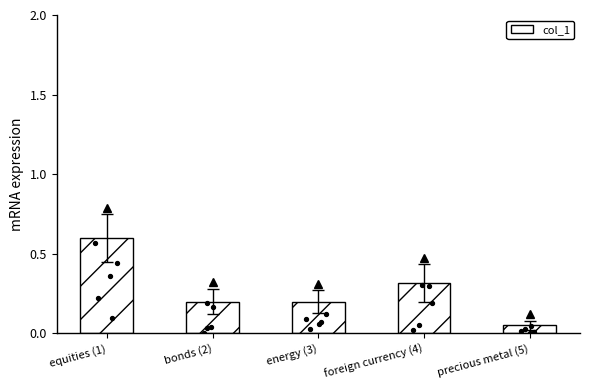

What is the change in value from energy (3) to foreign currency (4)?

+0.1